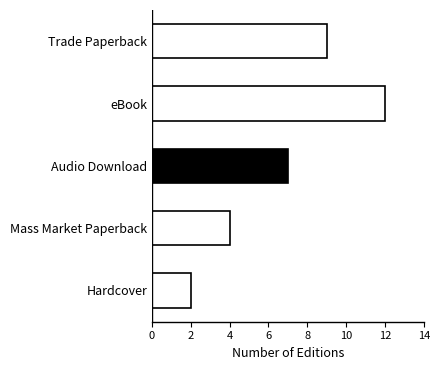

List the labels in order of value, largest first.

eBook, Trade Paperback, Audio Download, Mass Market Paperback, Hardcover